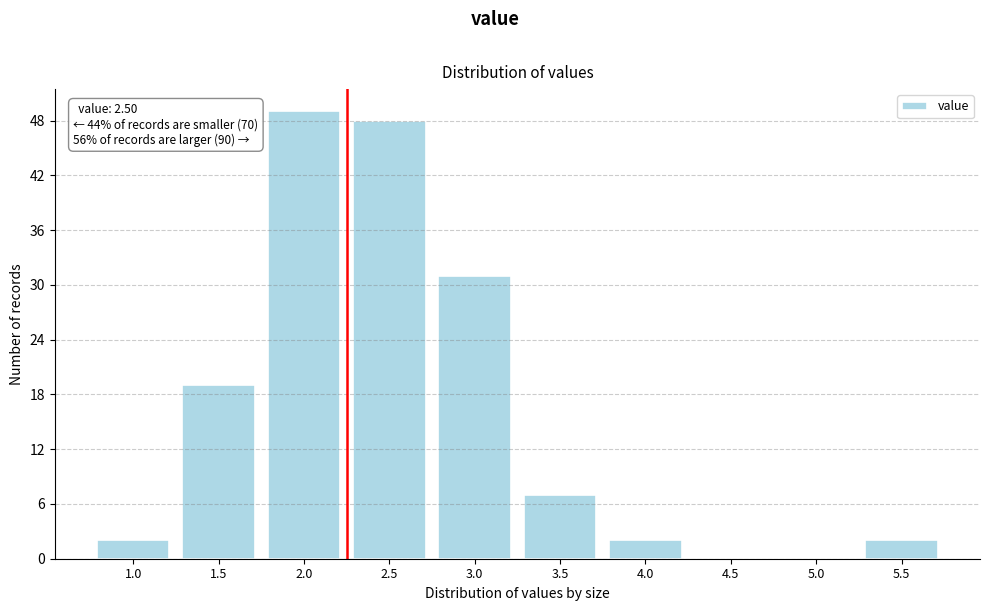

Reading left to right, list all the values displayed in this chart.

1.0=2	1.5=19	2.0=49	2.5=48	3.0=31	3.5=7	4.0=2	4.5=0	5.0=0	5.5=2